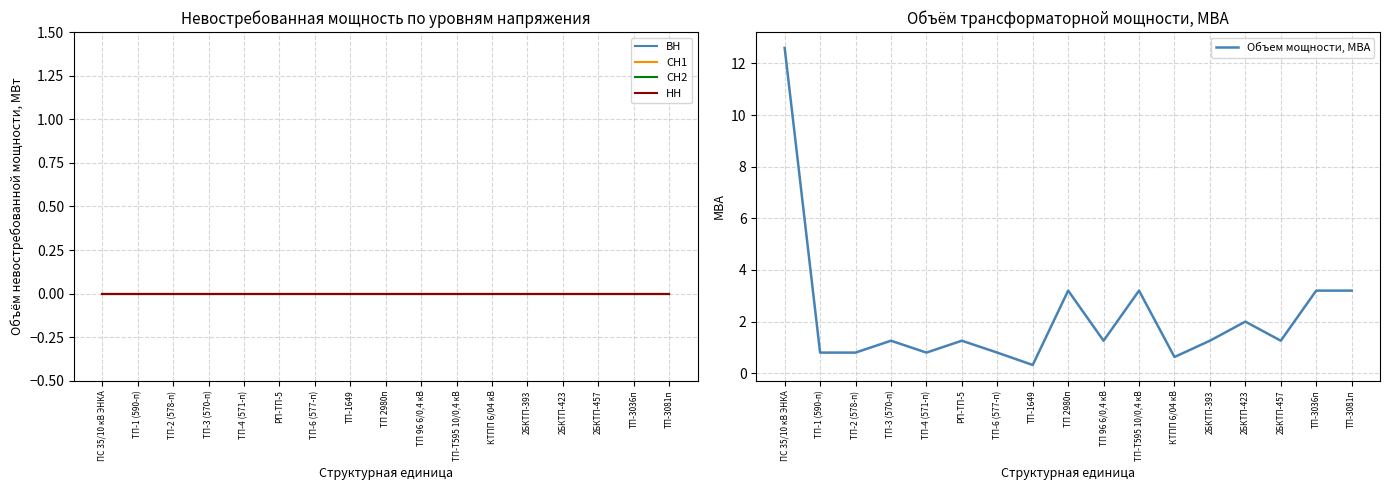

True or false: ВН and Объем мощности, МВА cross at least once.

False